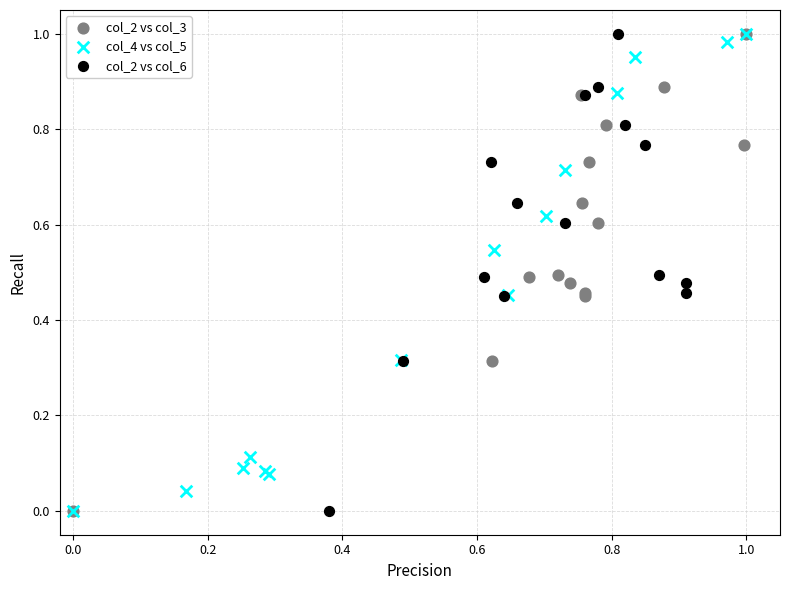

What are all the series names shown in the legend?

col_2 vs col_3, col_4 vs col_5, col_2 vs col_6